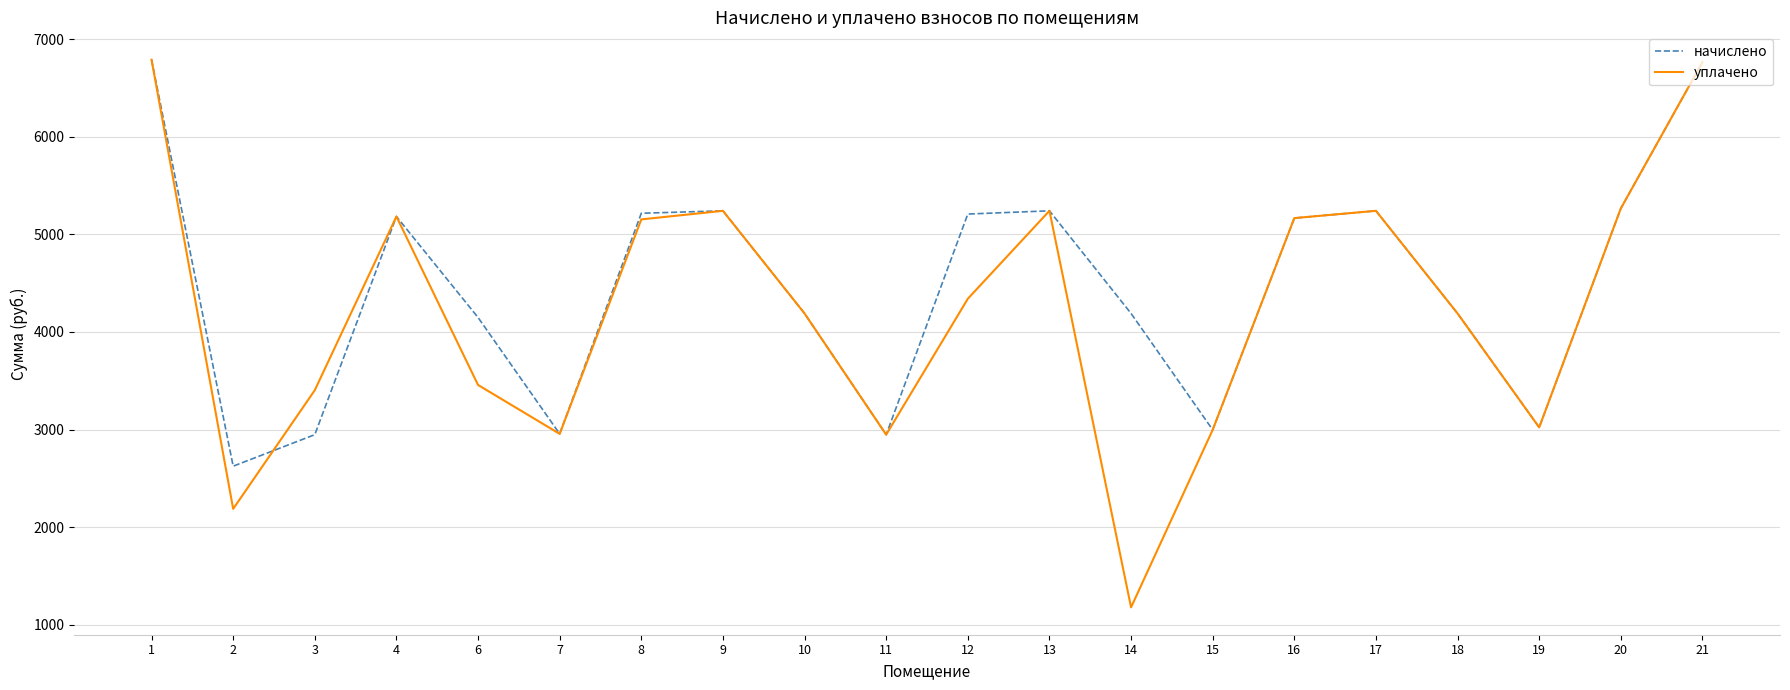

Is the value of уплачено at 8 greater than the value of начислено at 1?

No